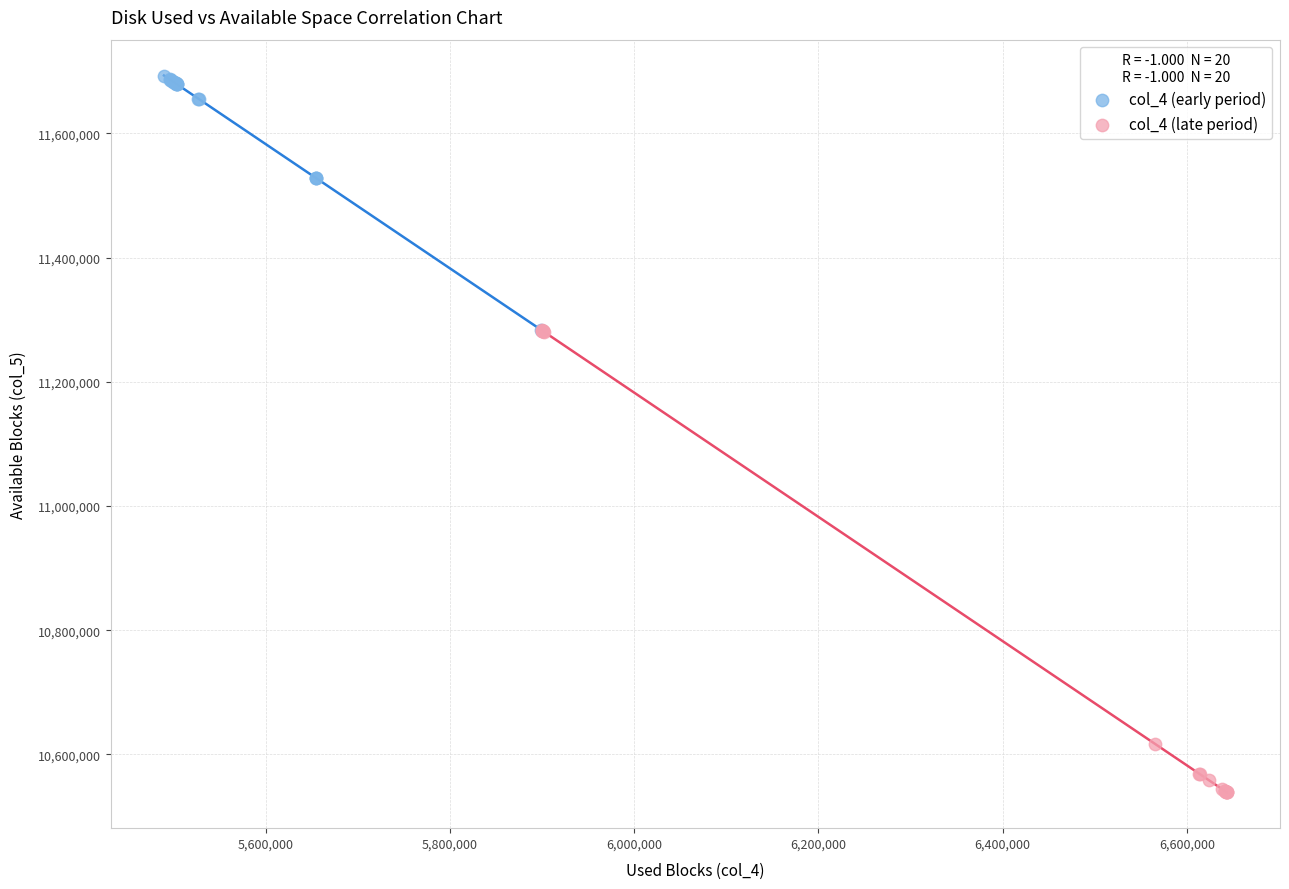

Which series contains the lowest Y value?

col_4 (late period)